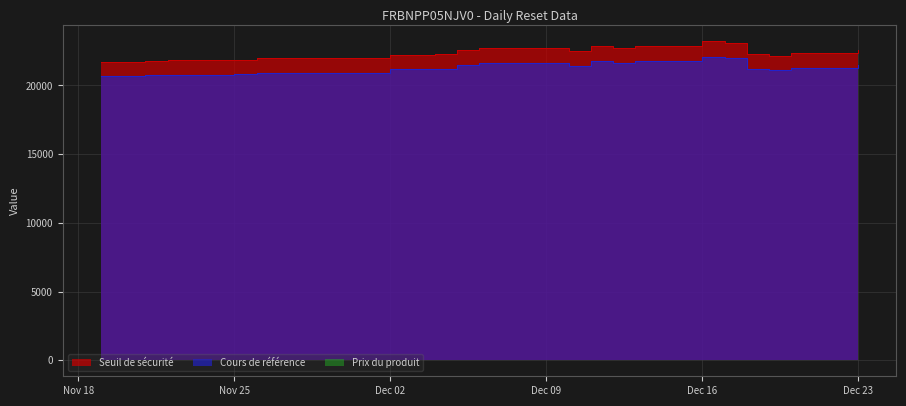

The value of Cours de référence at 2024-11-19 is 34450.4. True or false?

False